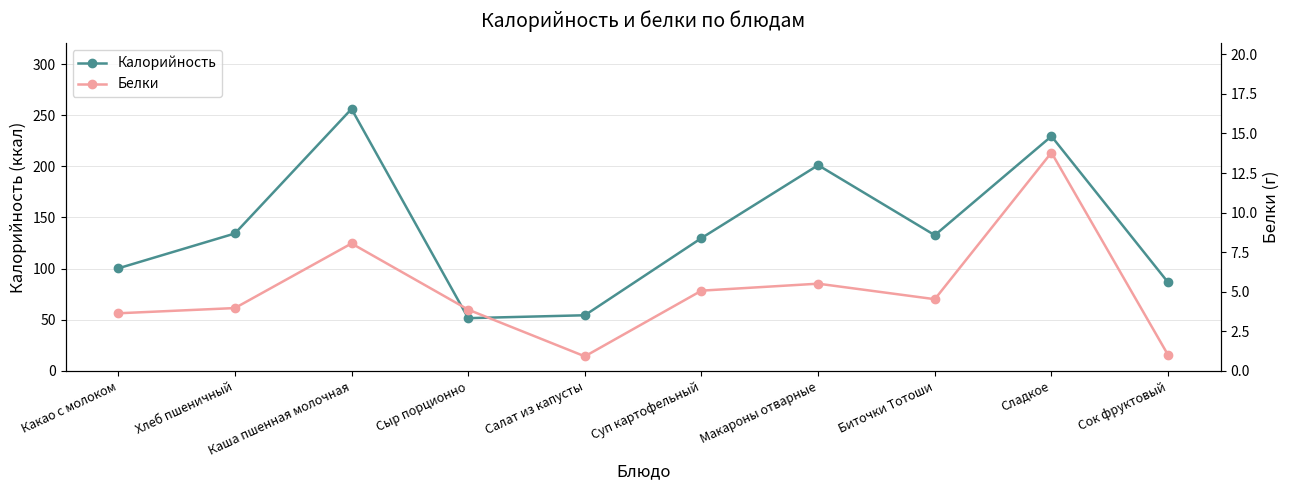

Is it true that Калорийность equals 74.8 at Сыр порционно?

False